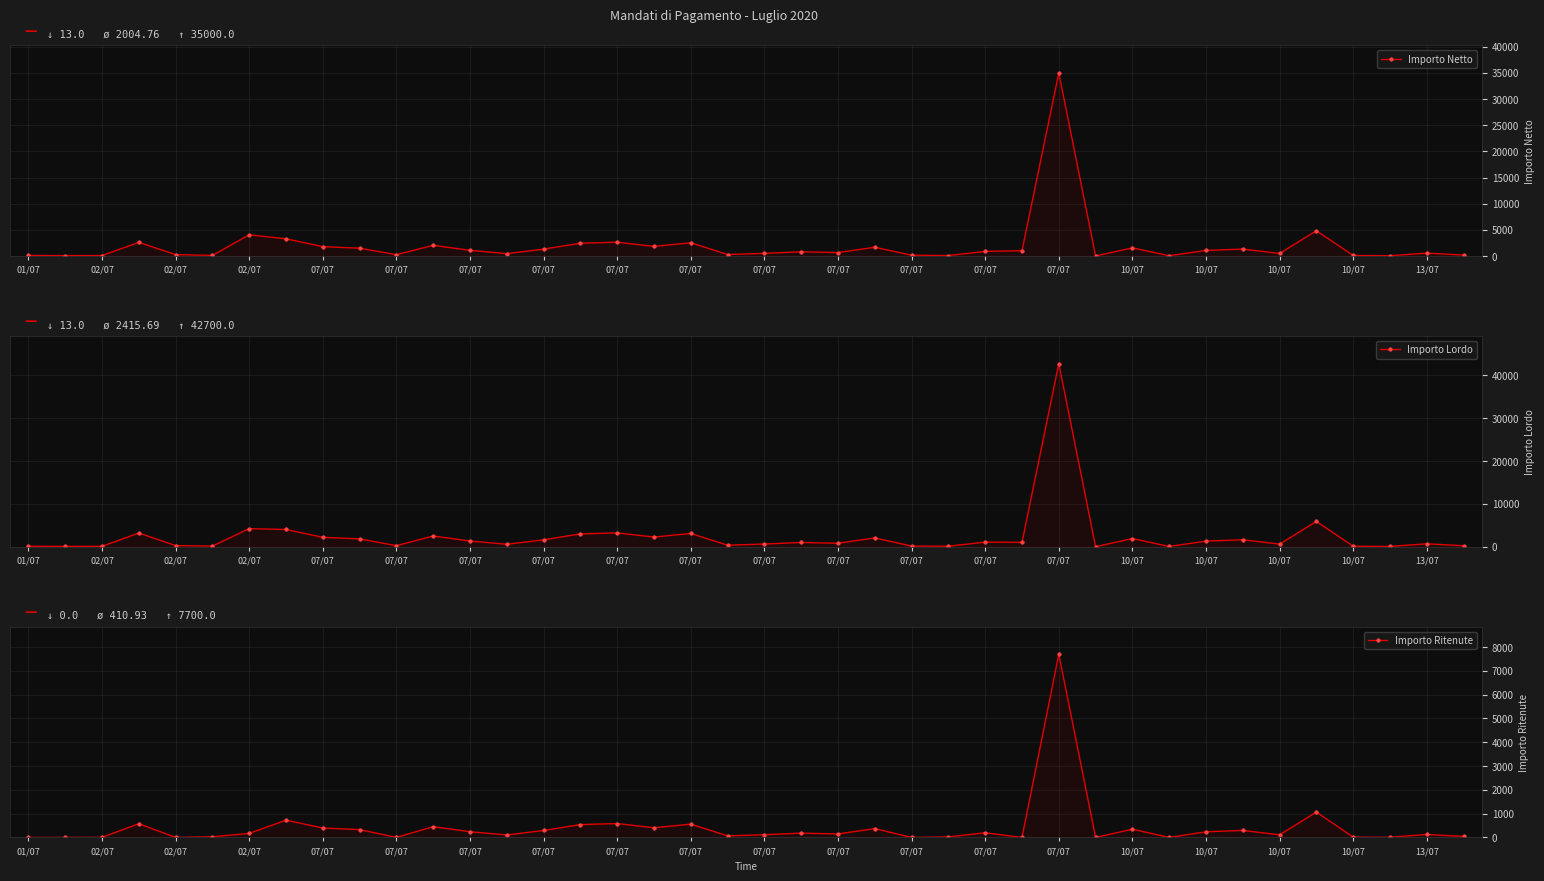

True or false: Importo Ritenute and Importo Lordo intersect in this chart.

False